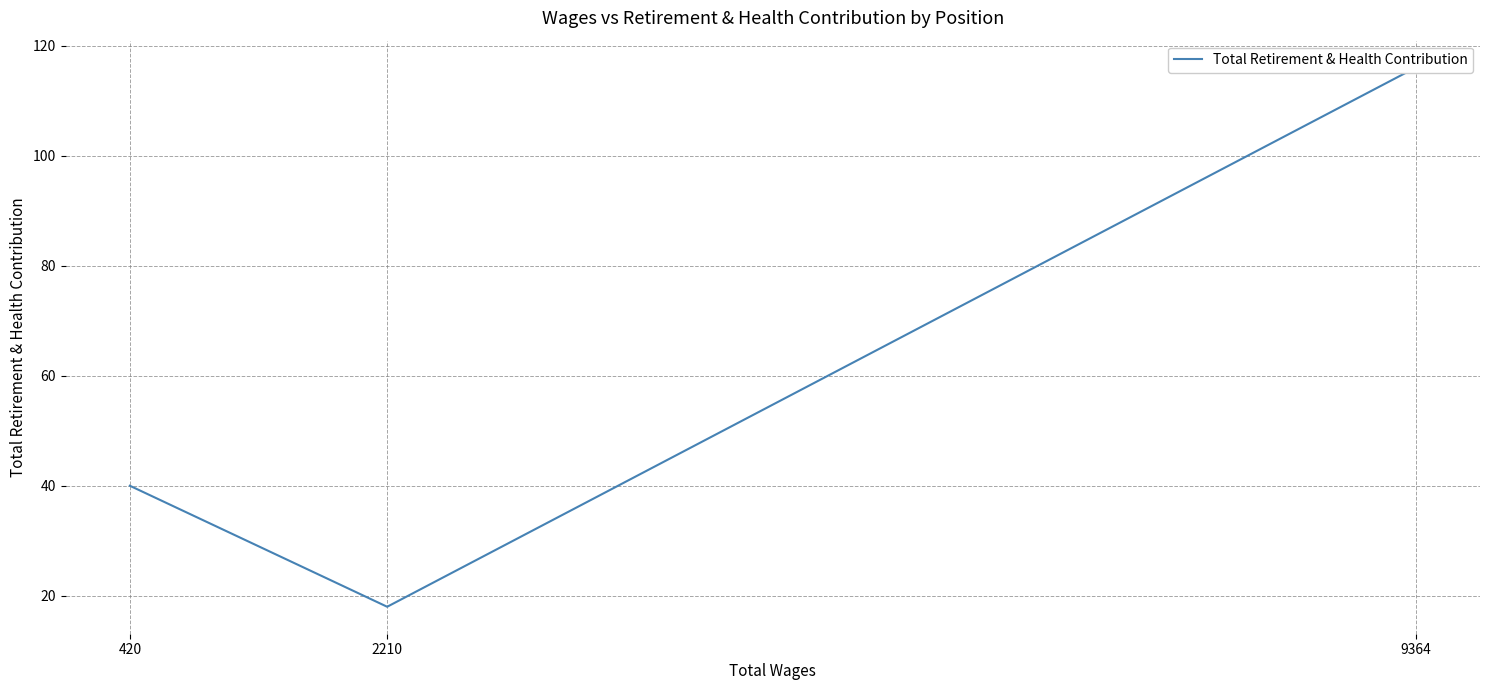

Does the chart display data point markers on the line(s)?

No